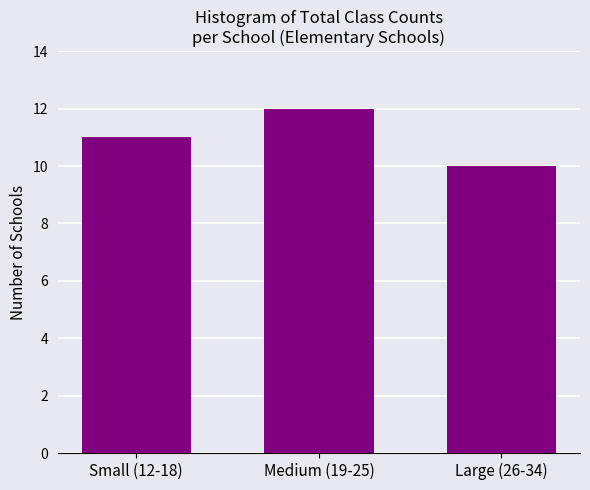

Reading left to right, extract all data points from this chart.

Small (12-18)=11	Medium (19-25)=12	Large (26-34)=10